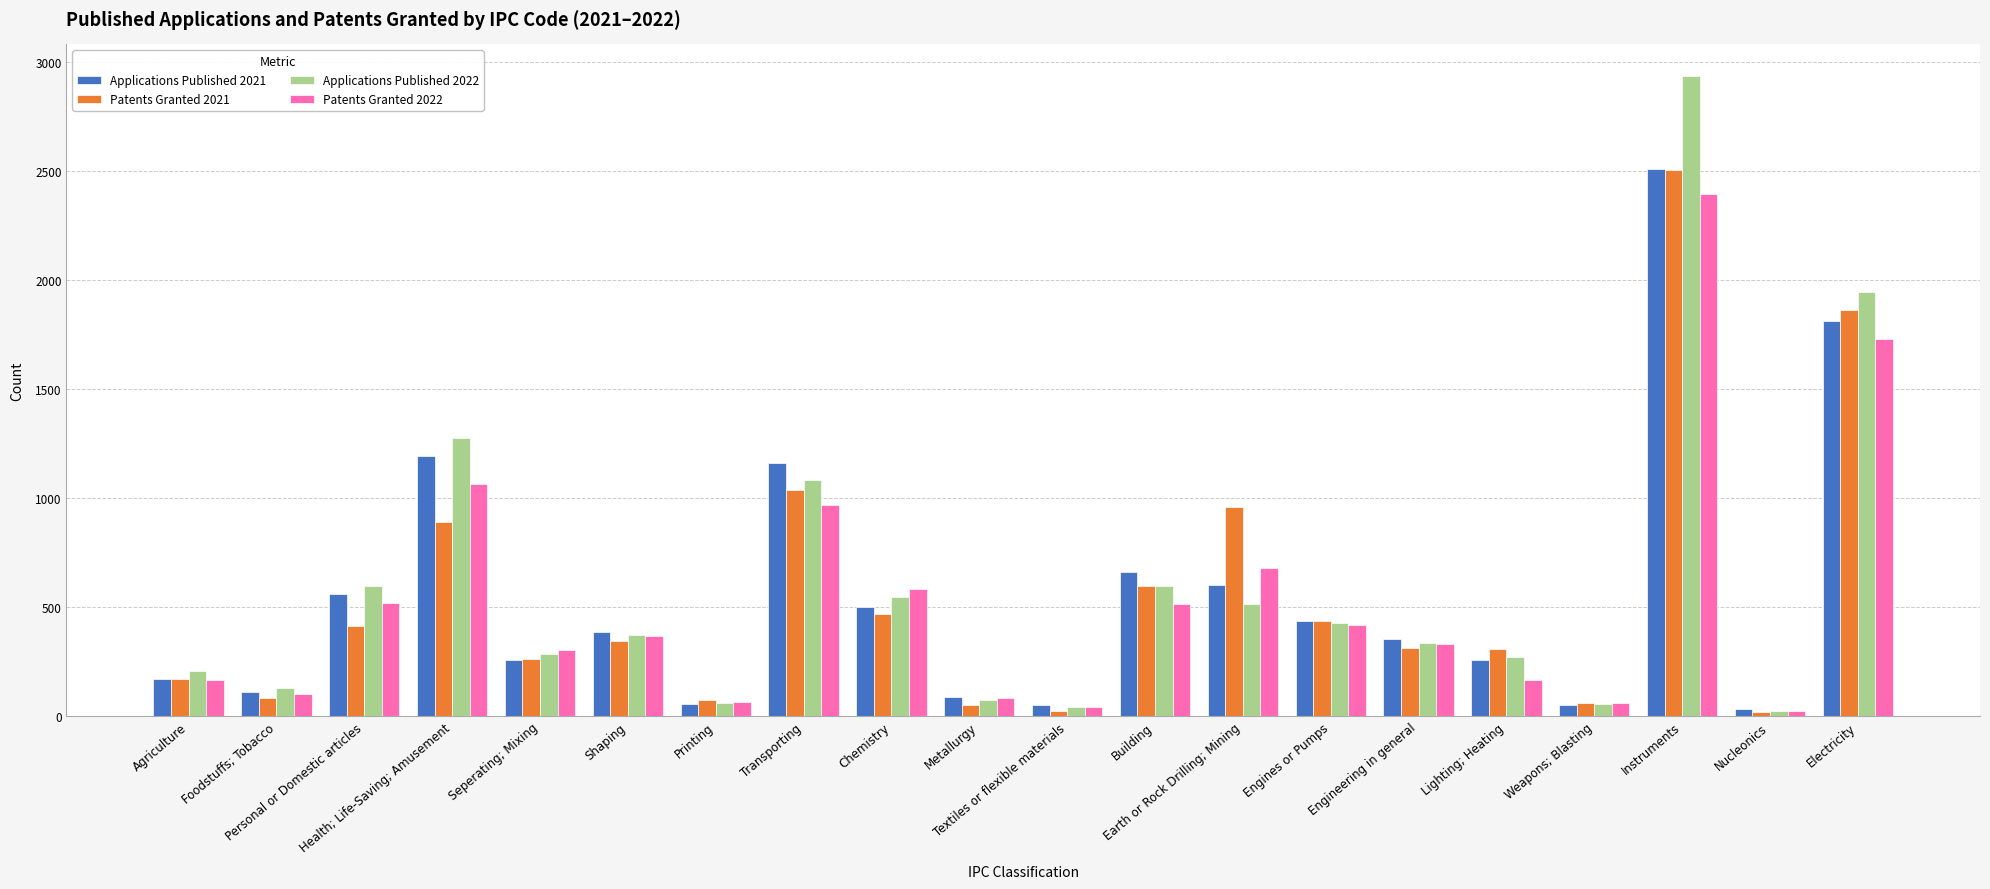

What is the greatest value displayed?

2936